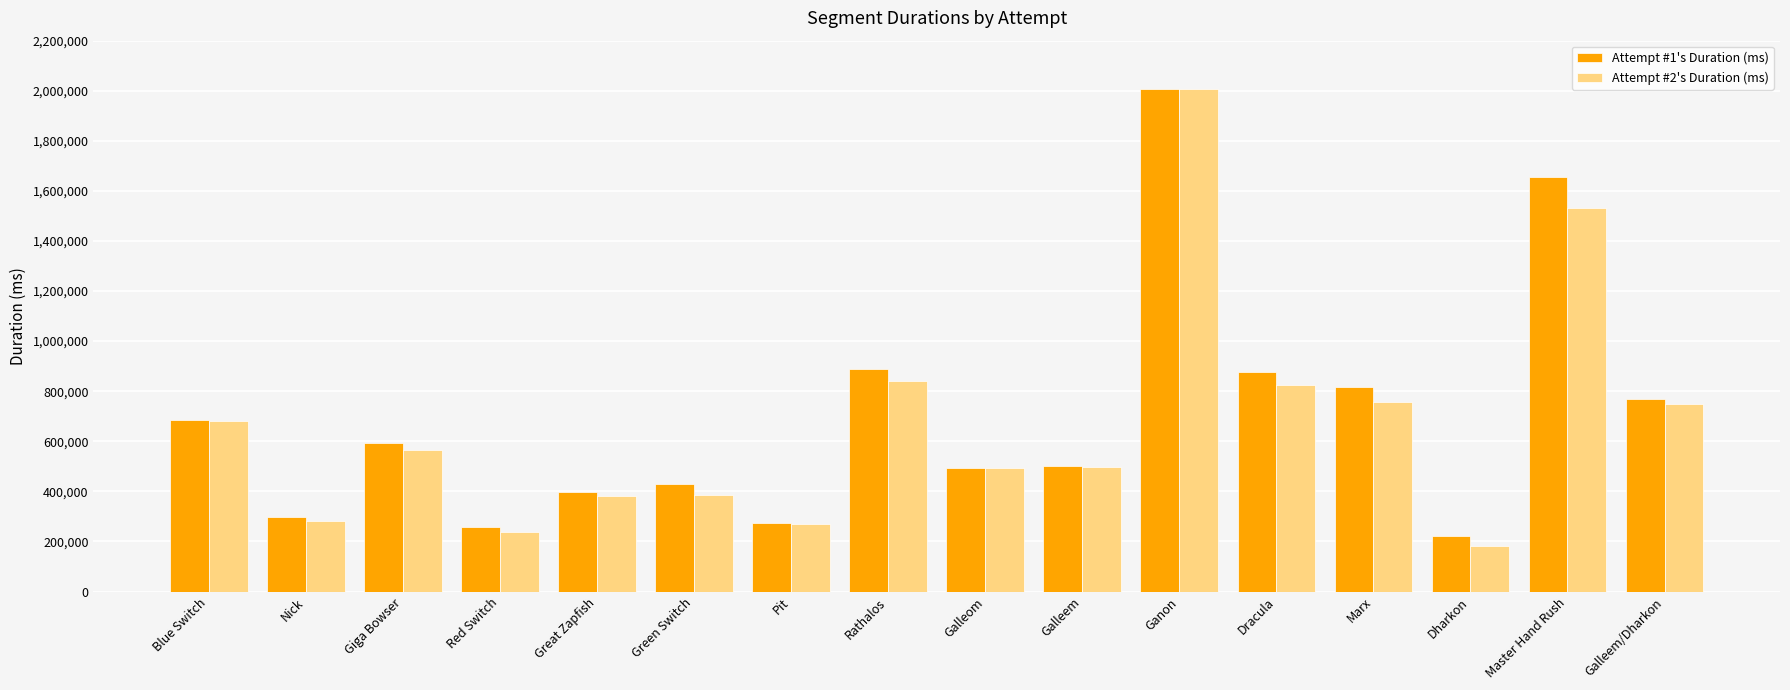

Which series has the widest spread of values?

Attempt #2's Duration (ms)